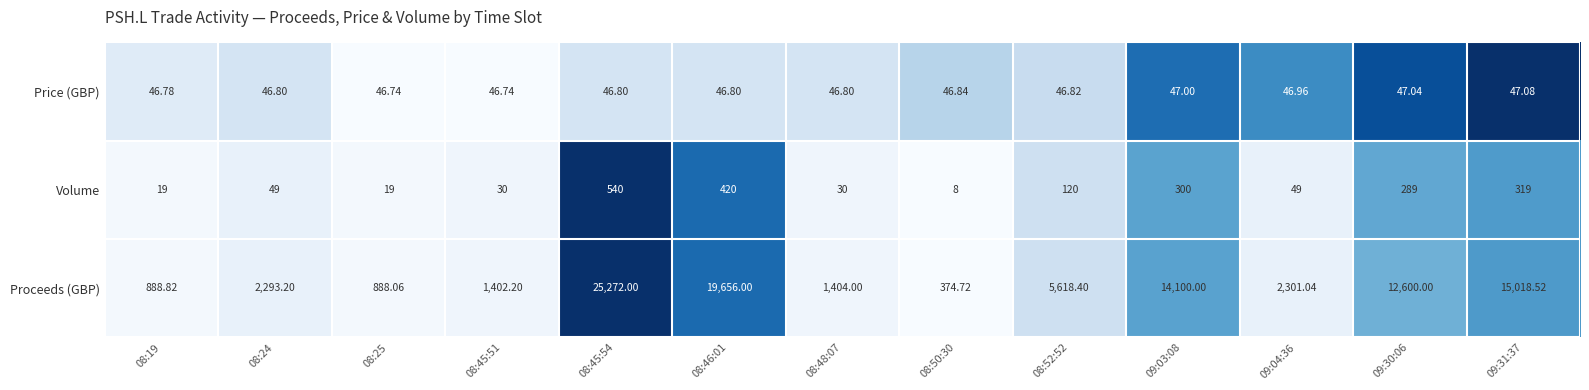

Which series has the largest total across all categories?

Proceeds (GBP)